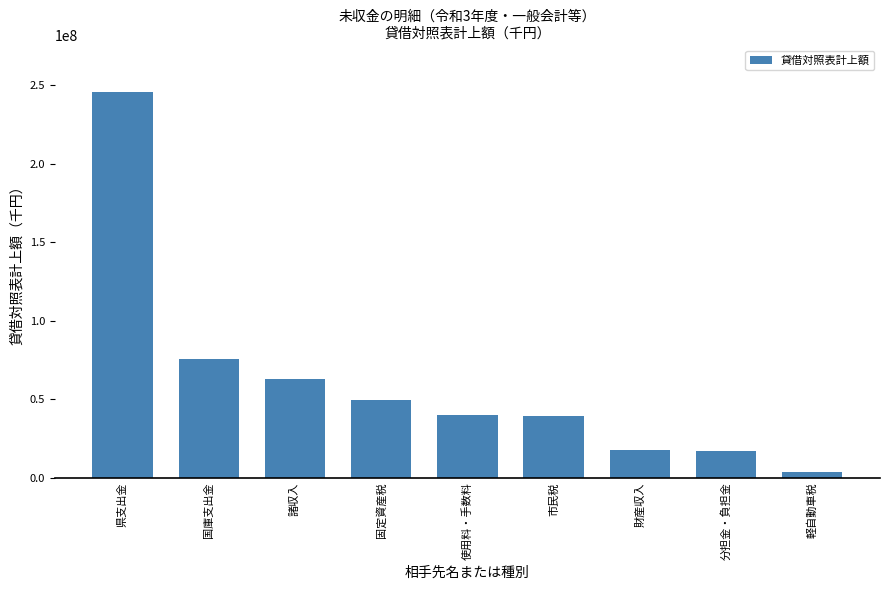

What is the difference between the second highest and second lowest values?

58453910